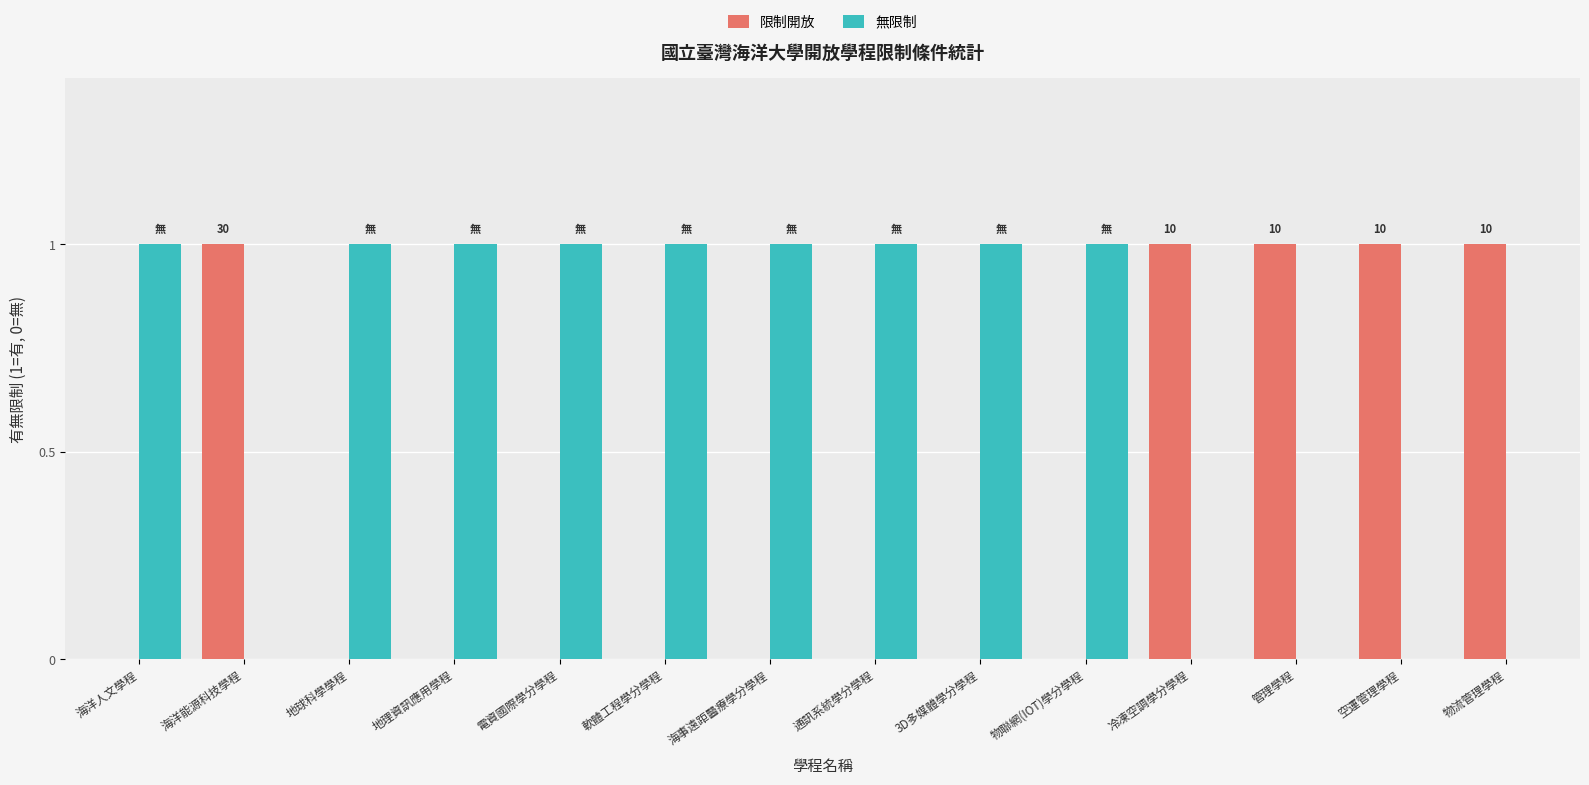

What is the sum of all 無限制 values?

9